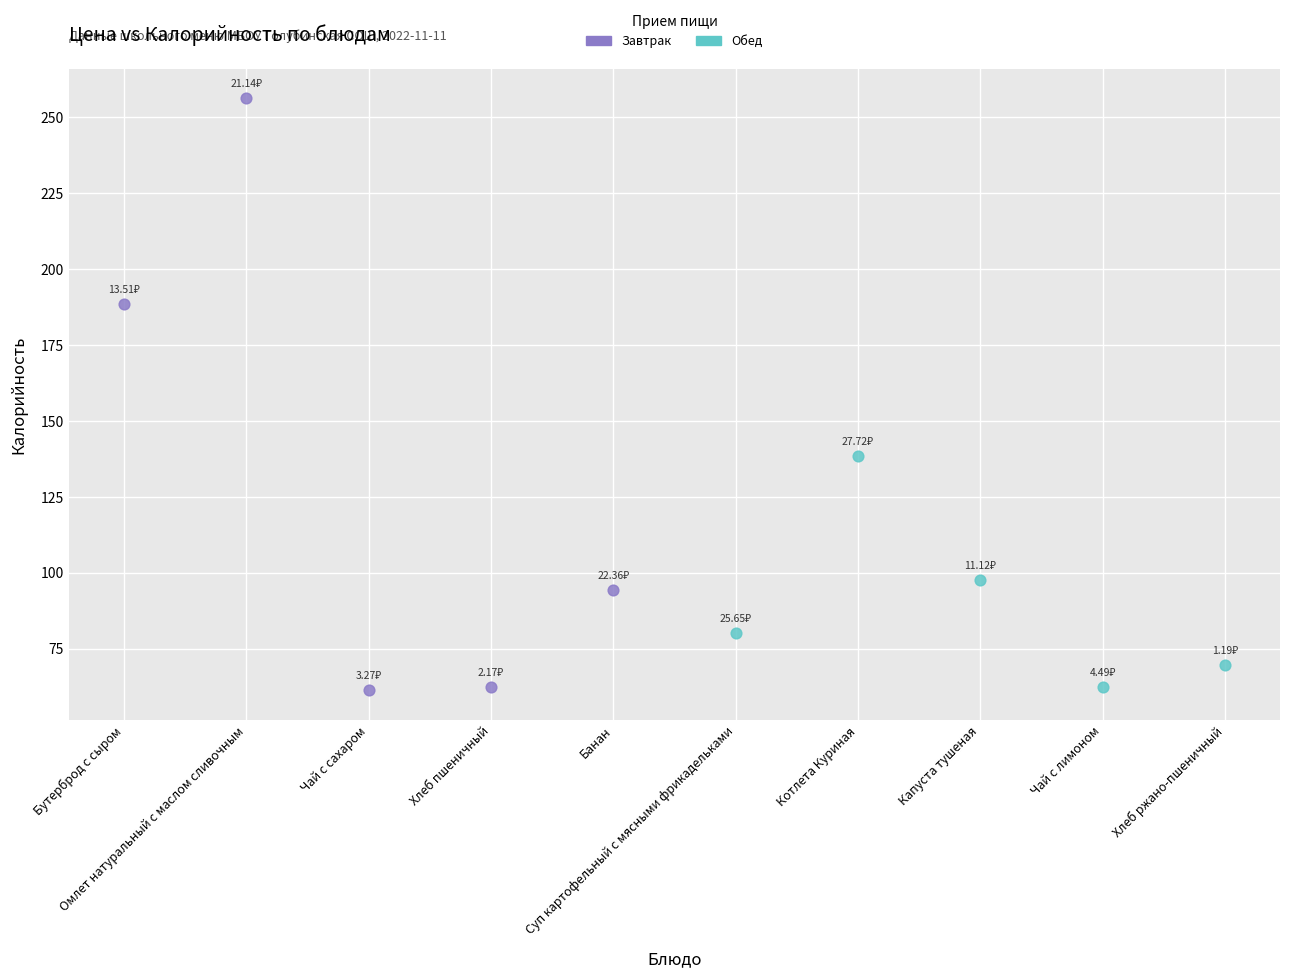

Which series has the largest Y range (max minus min)?

Завтрак